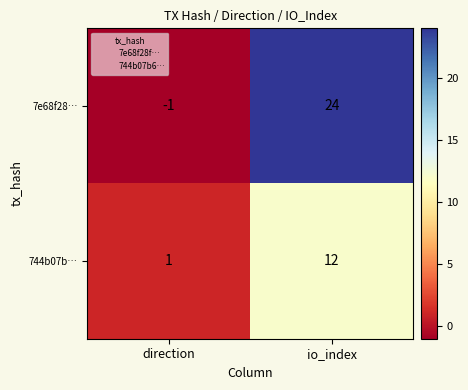

Rank the series by their average value, from lowest to highest.

744b07b…, 7e68f28…